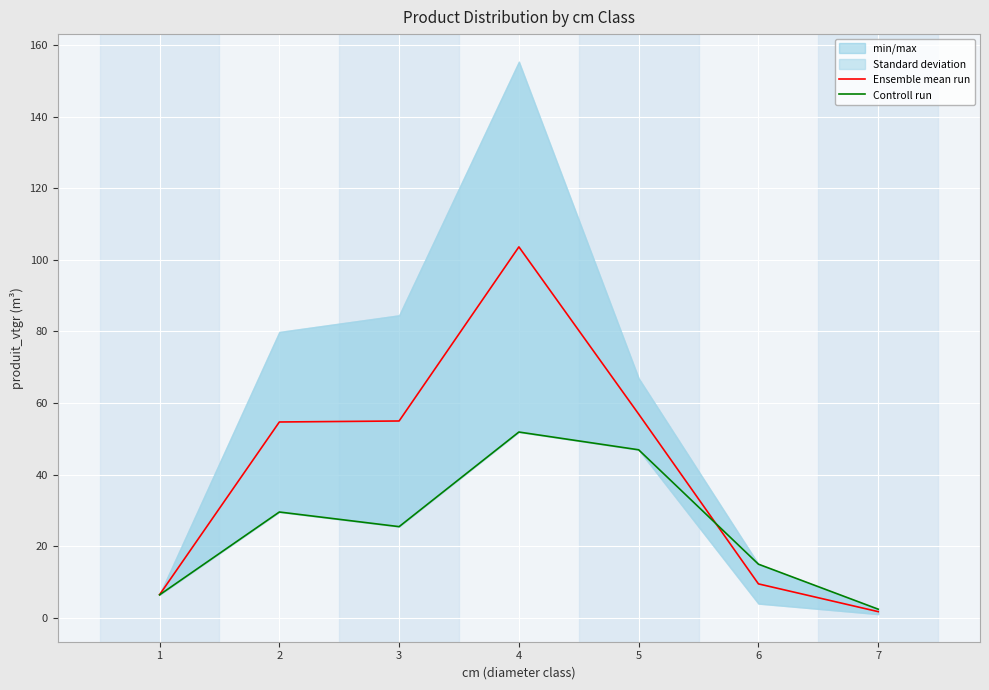

The value of Controll run at 2 is 29.6. True or false?

True